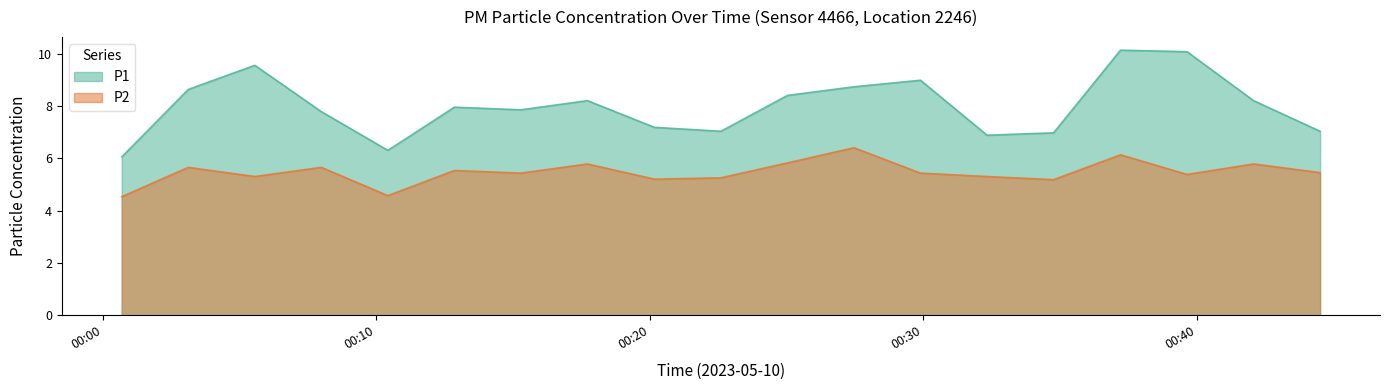

True or false: P2 and P1 intersect in this chart.

False